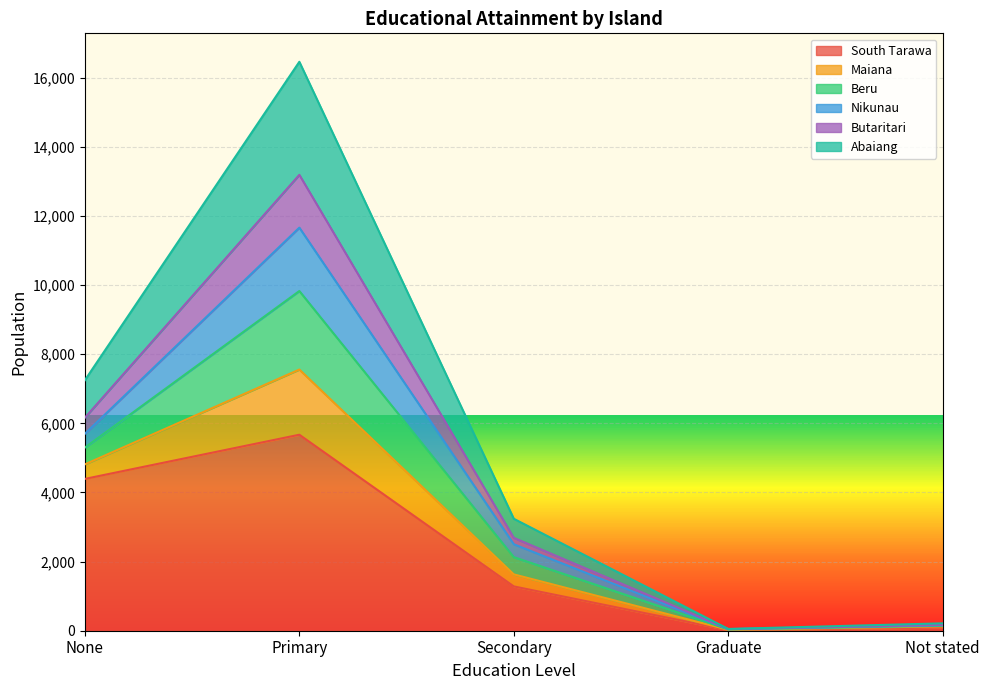

How many lines are shown in the chart?

6